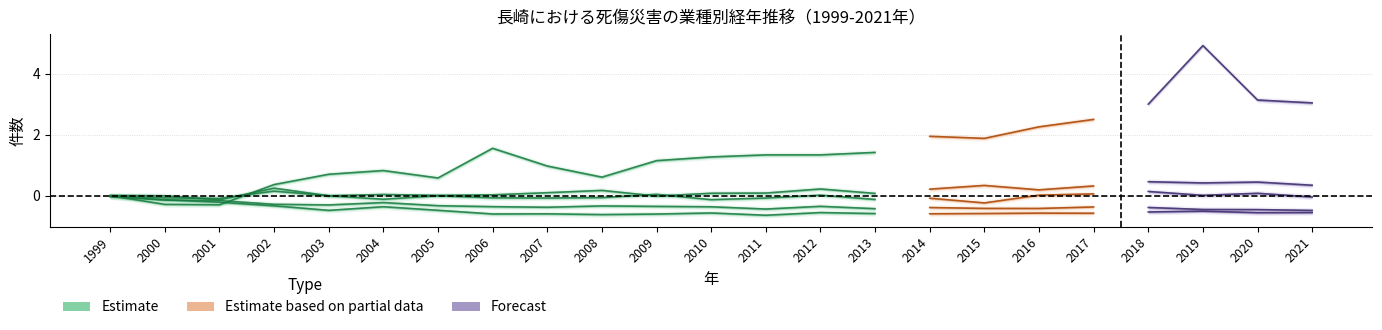

Which has a higher value, 2013 or 2010?

2010